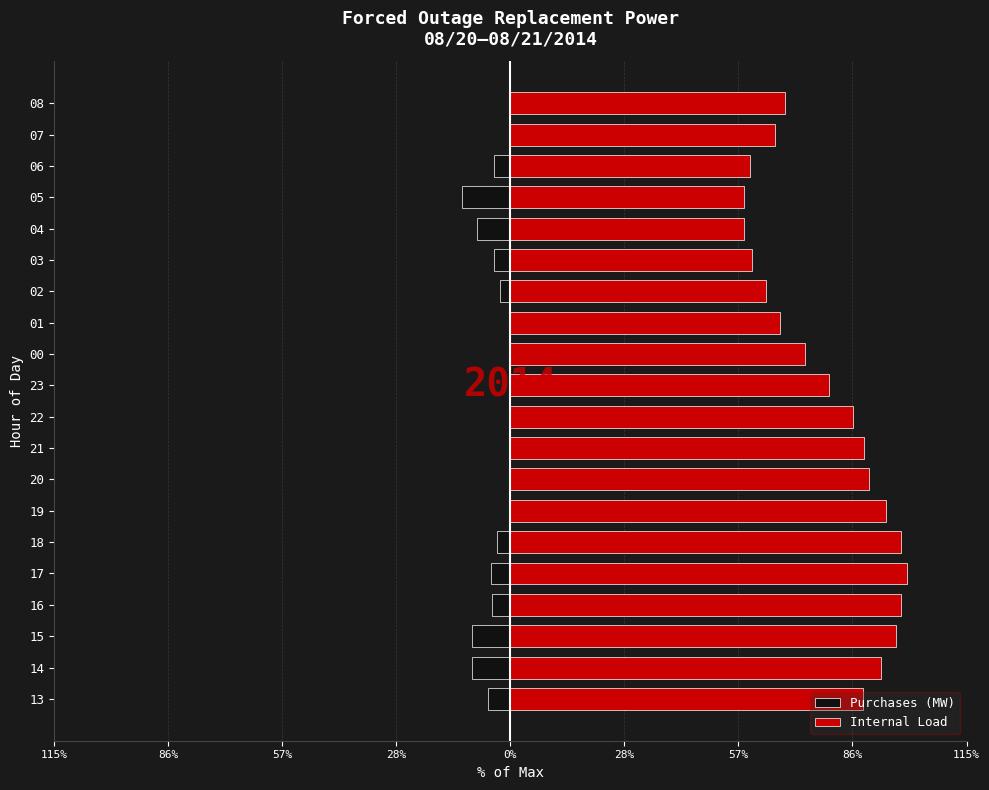

Count the number of data series in this chart.

2